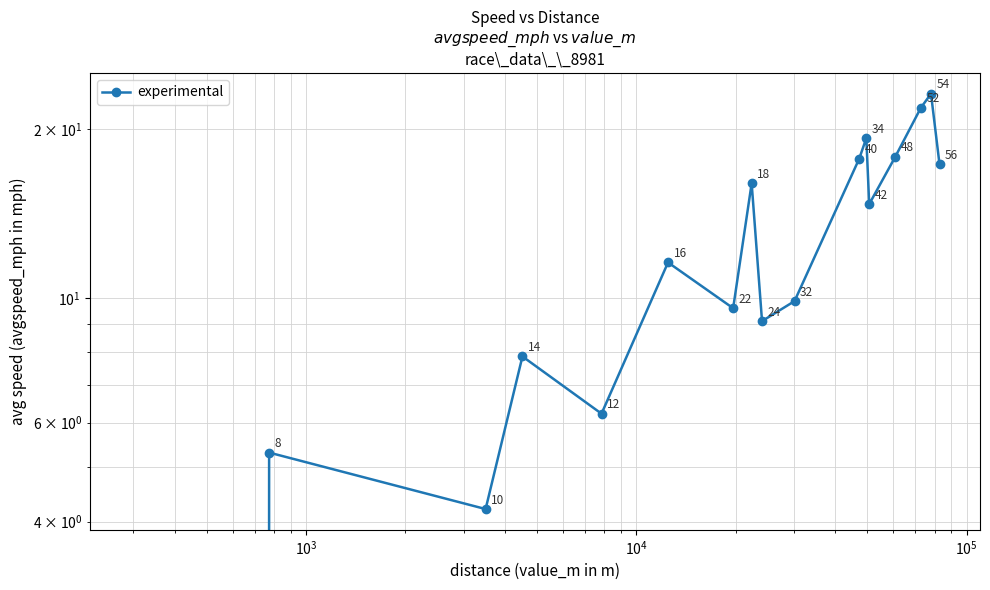

What is the maximum value shown in the chart?

23.1